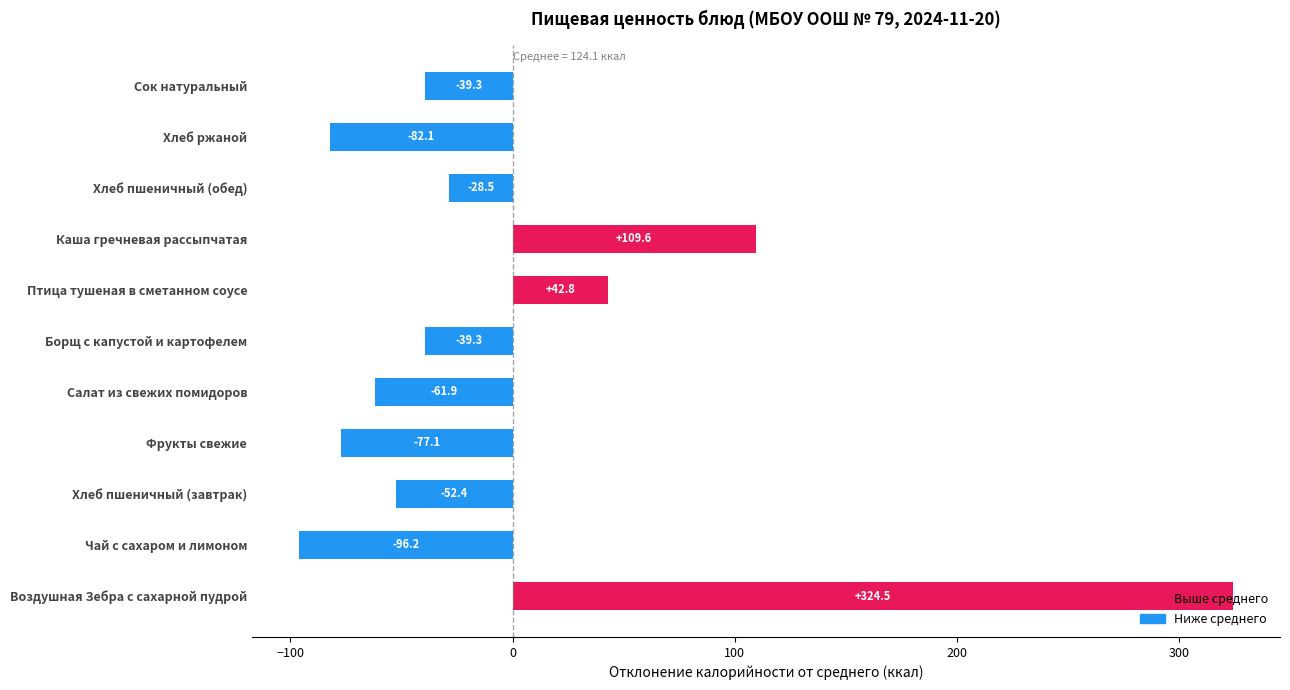

Does the chart contain any negative values?

Yes